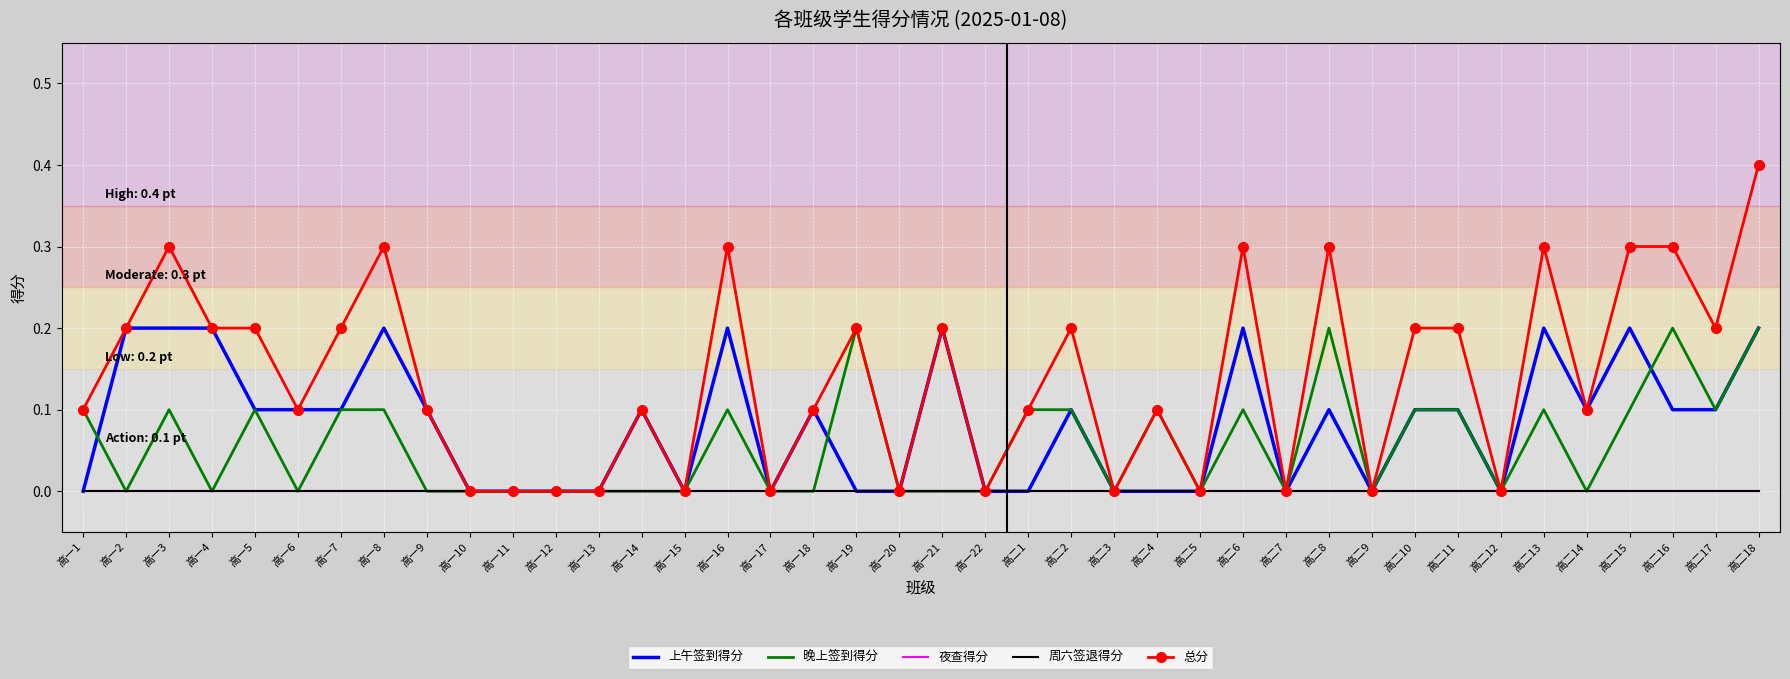

At which category does 晚上签到得分 reach its first local peak?

高一3